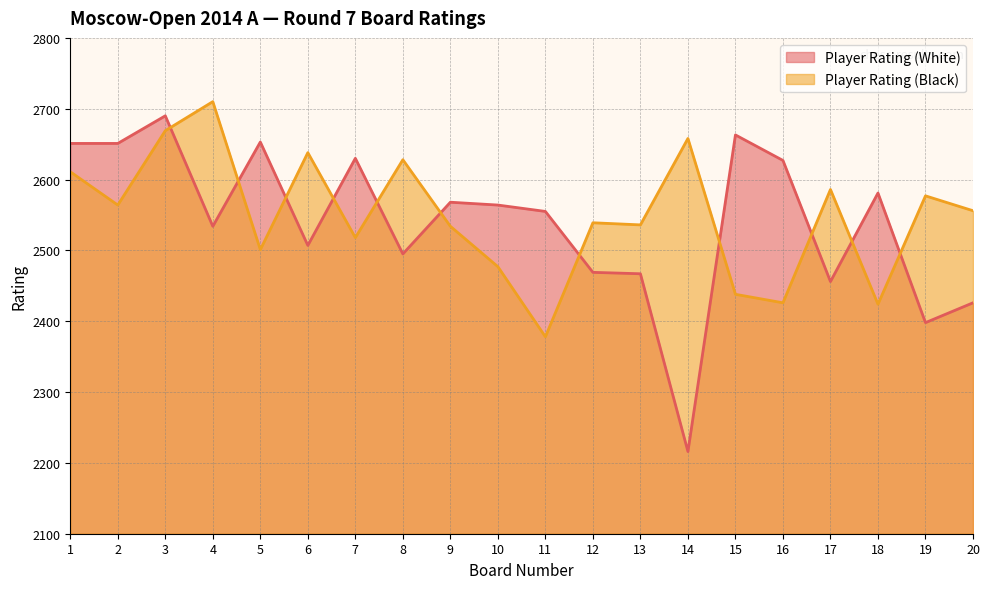

Which series changed the most between 5 and 9?

Player Rating (White)